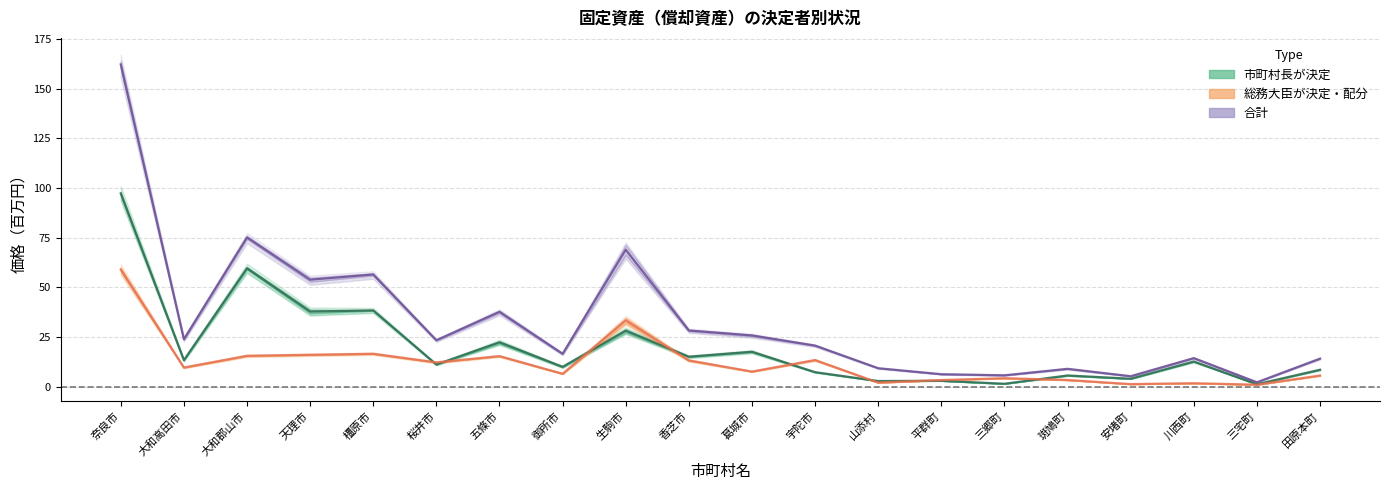

What is the total value across all series at 桜井市?

46.7